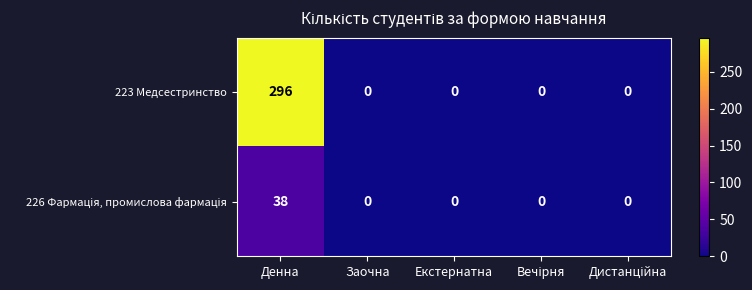

How many data points does each series have?

5